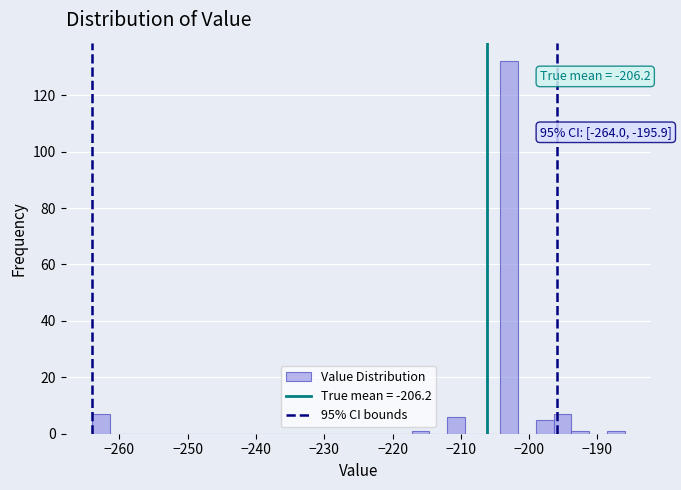

Around what value on the x-axis is the tallest bar? Give the approximate position of its centre, as read against the axis.

-203